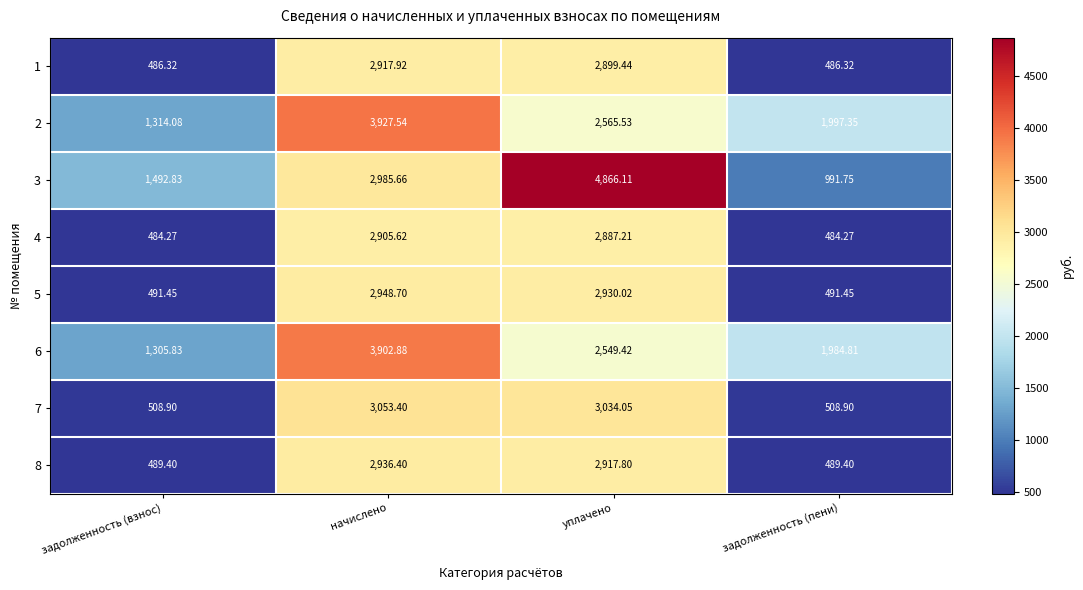

At which category is the sum across all series the highest?

начислено